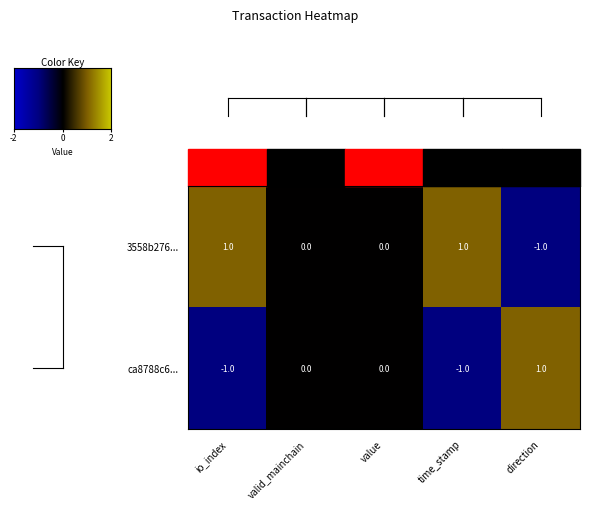

At direction, list the series in order from largest to smallest.

ca8788c6..., 3558b276...